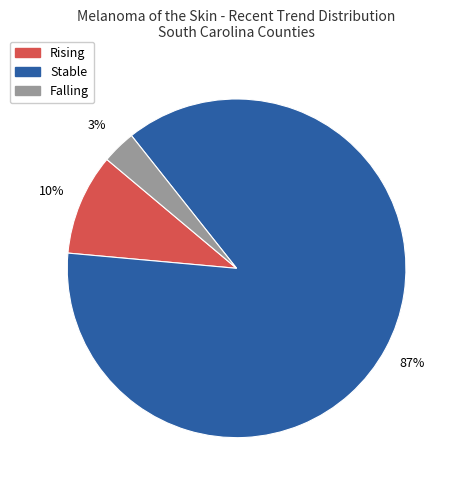

Is there any slice that represents more than half of the pie?

Yes